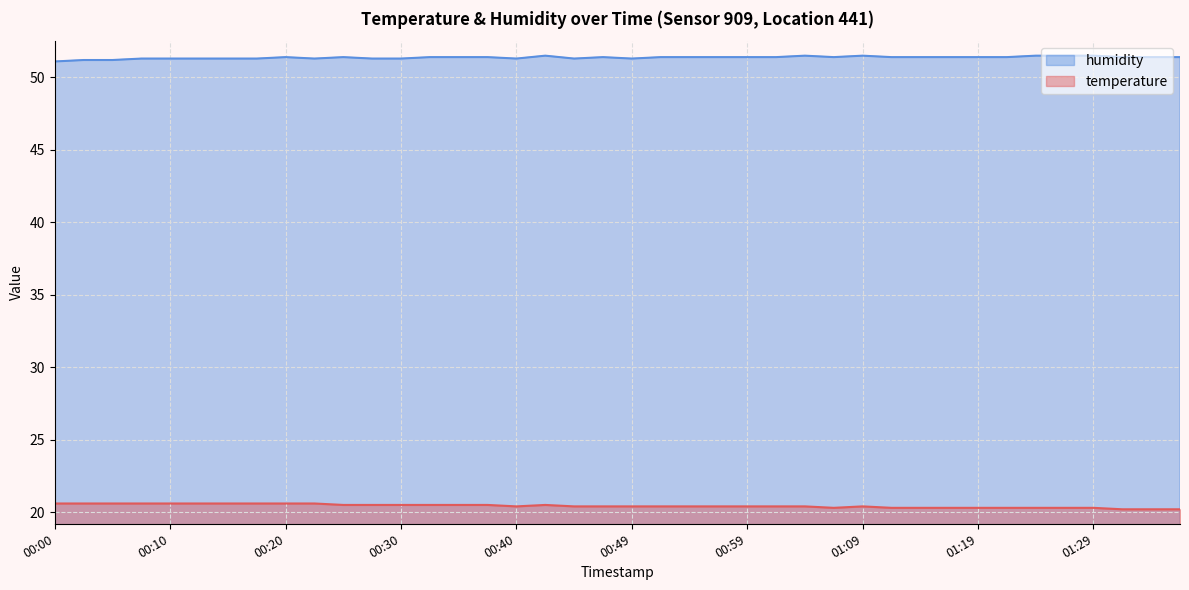

Where is humidity nearest to the value 51?

00:00